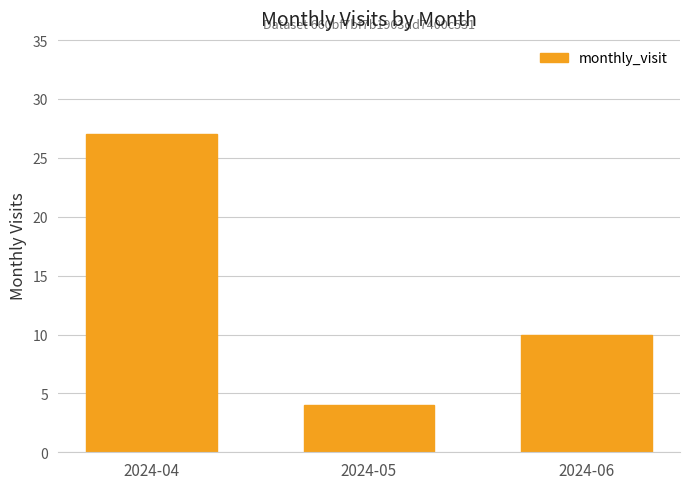

Approximately how many times larger is the value at 2024-04 compared to 2024-06?

2.7